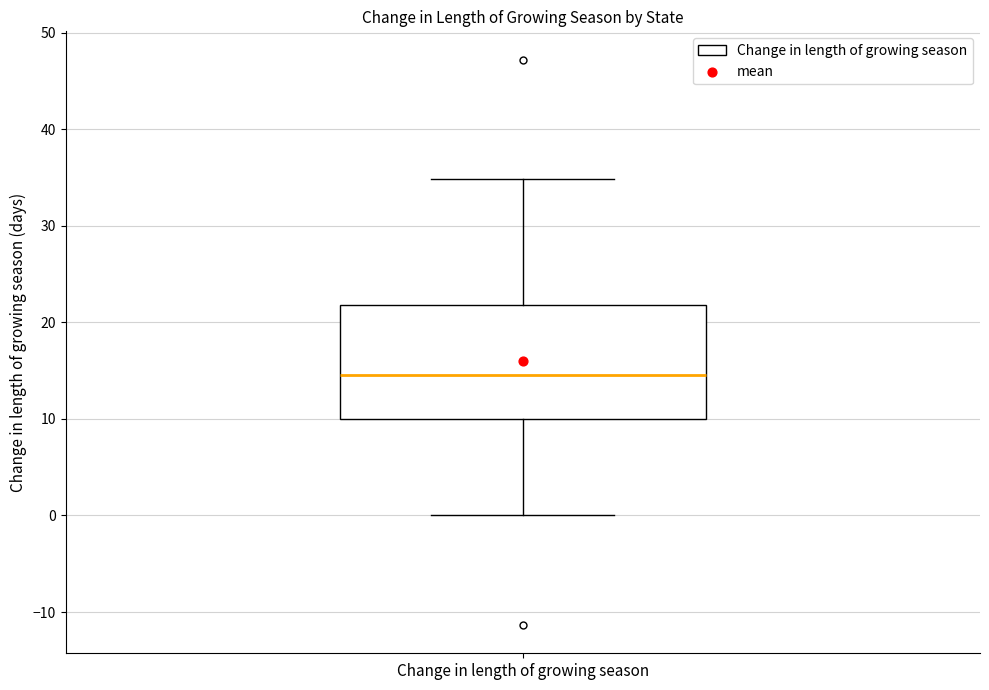

Read this box plot against the y-axis: the position of the median line, the range covered by the box, and the ends of both whiskers. The values are not printed on the chart, so give them approximately, as read against the axis.

median 15, box 10 to 22, whiskers 0 to 35